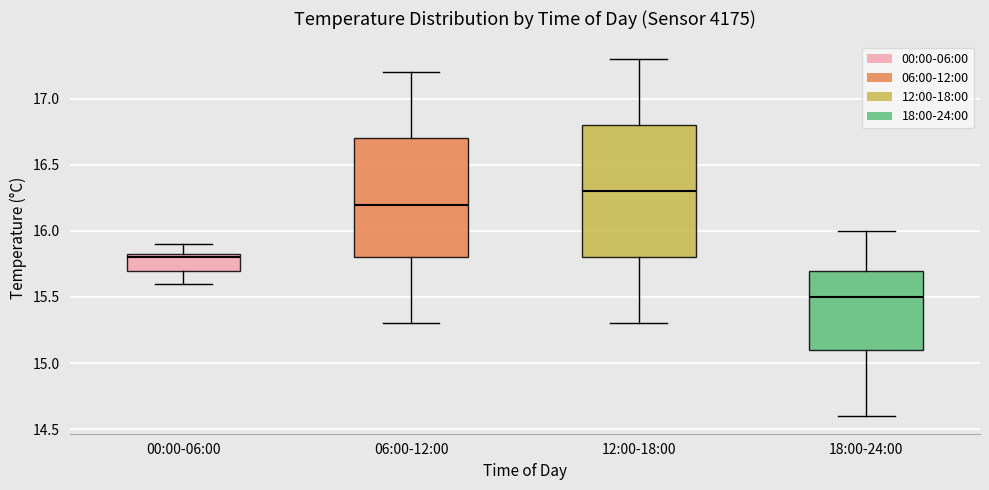

Reading left to right, transcribe this box plot: for each box, give where its median line is, the range the box spans, and where its two whiskers end, as read against the y-axis. The values are not printed on the chart, so give them approximately, as read against the axis.

00:00-06:00: median 15.80, box 15.70 to 15.85, whiskers 15.60 to 15.90
06:00-12:00: median 16.20, box 15.80 to 16.70, whiskers 15.30 to 17.20
12:00-18:00: median 16.30, box 15.80 to 16.80, whiskers 15.30 to 17.30
18:00-24:00: median 15.50, box 15.10 to 15.70, whiskers 14.60 to 16.00